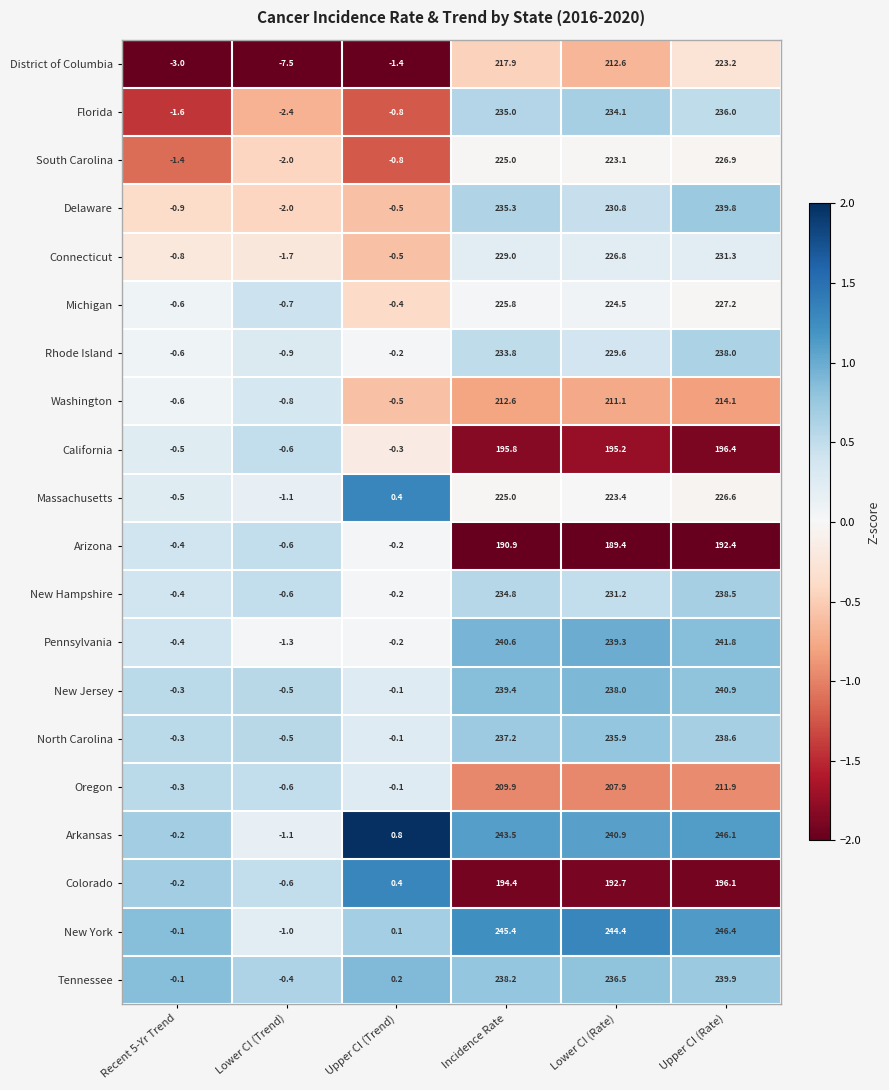

Between Lower CI (Trend) and Incidence Rate, which series saw the biggest shift?

New York